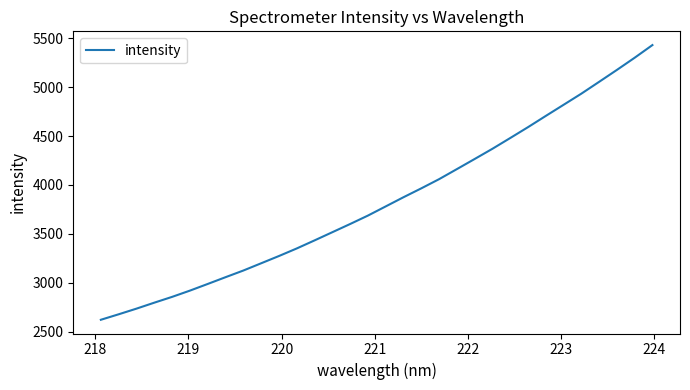

What is the greatest value displayed?

5429.8